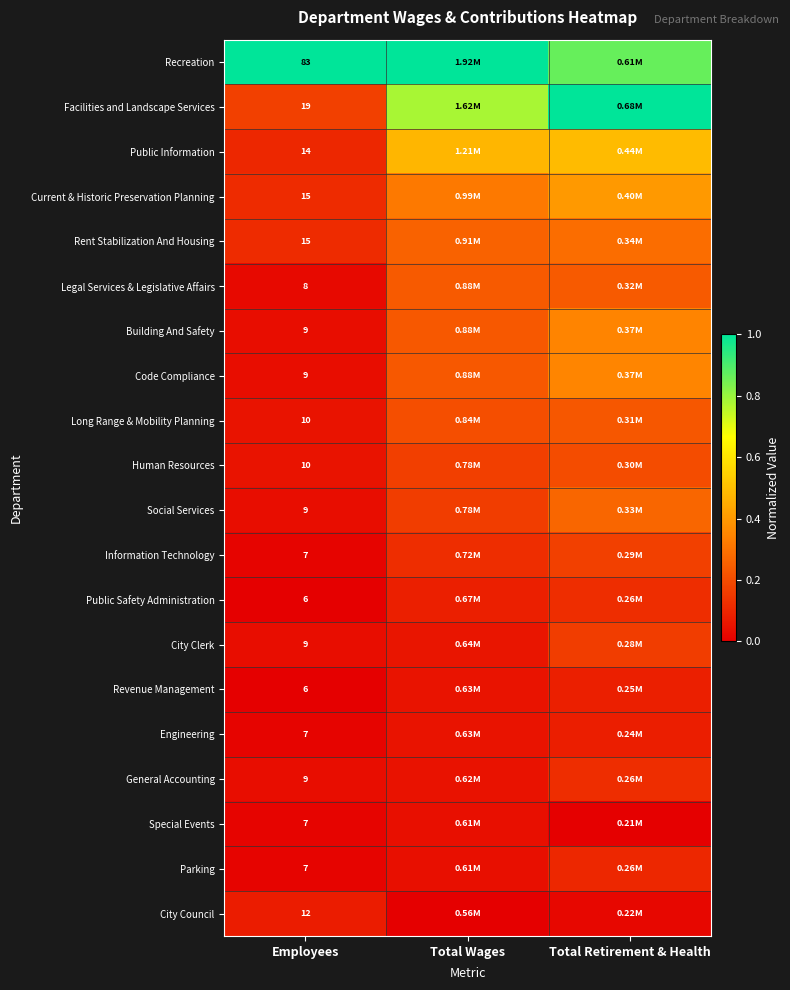

At which label does Special Events reach its minimum?

Total Retirement & Health